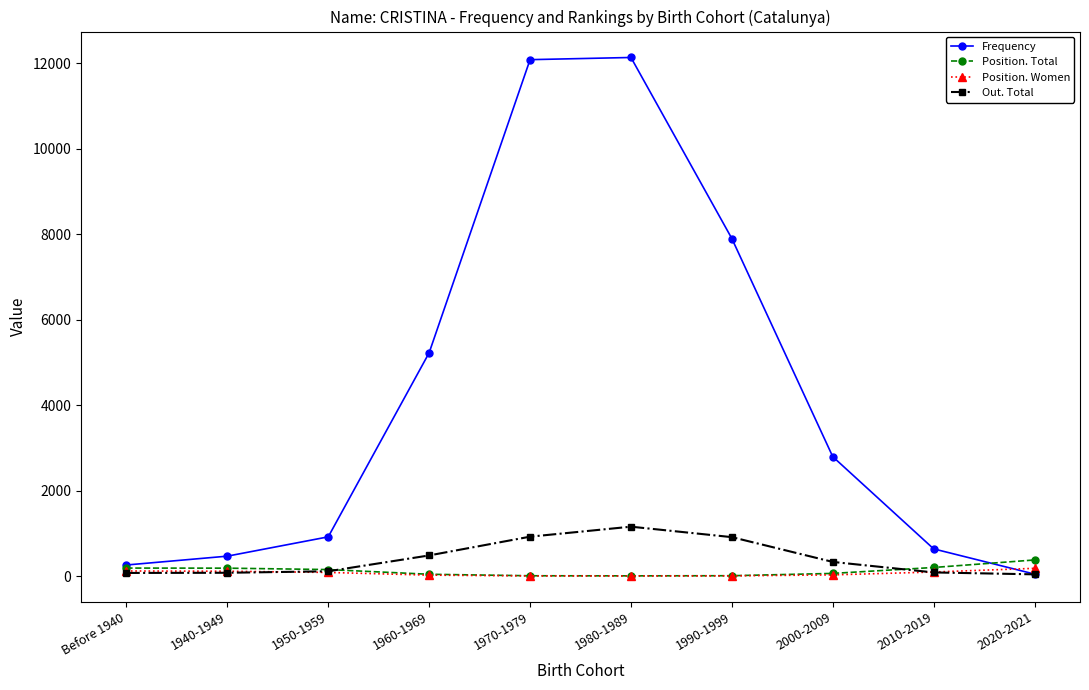

Which series has the largest range (max minus min)?

Frequency